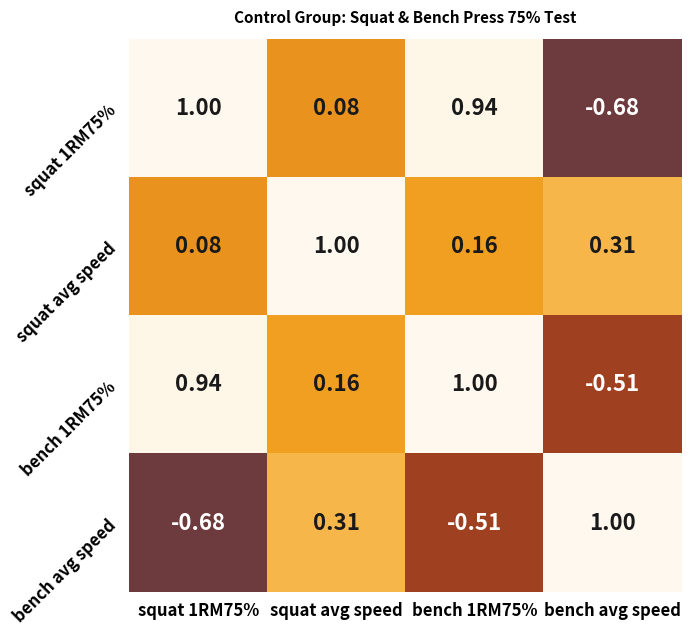

Which series changed the most between squat 1RM75% and squat avg speed?

bench avg speed